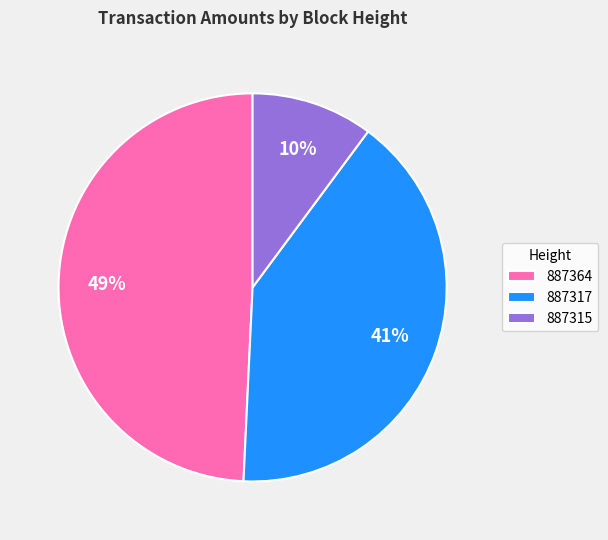

To the nearest percent, what is the average slice percentage?

33%